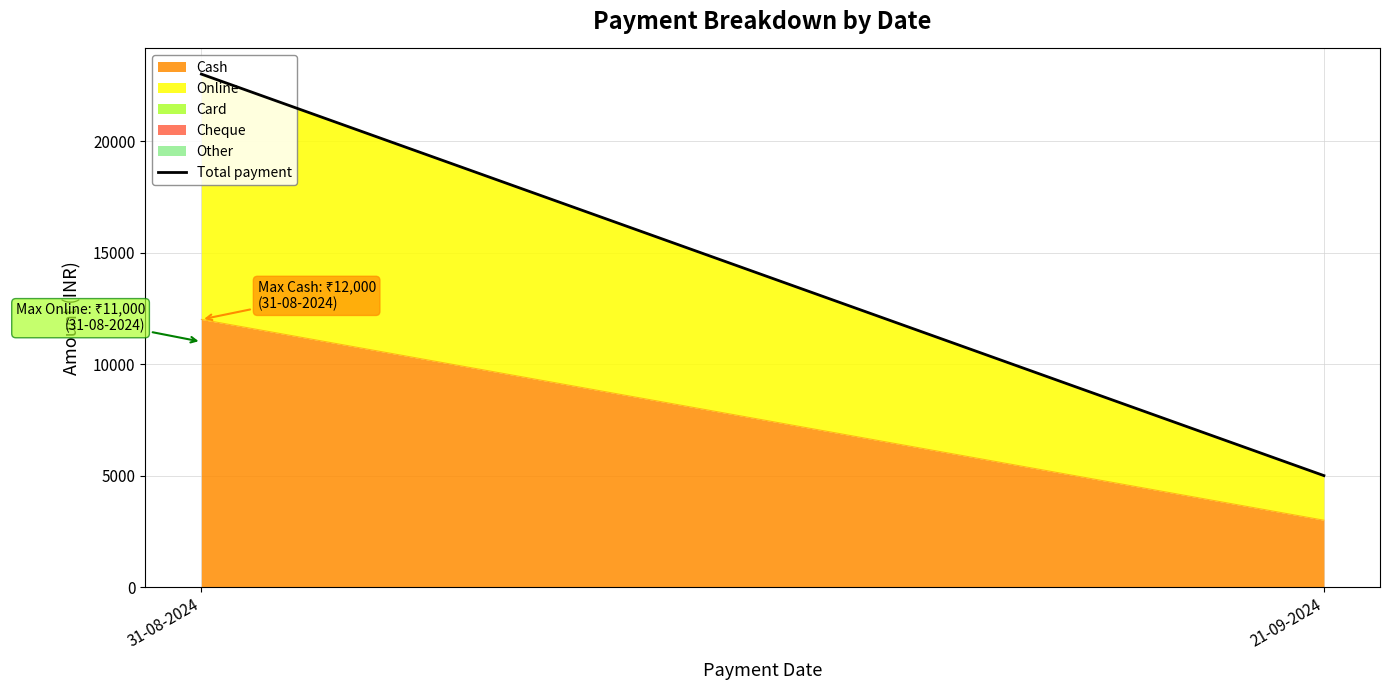

Read the value at 21-09-2024, to the nearest 10.

5000